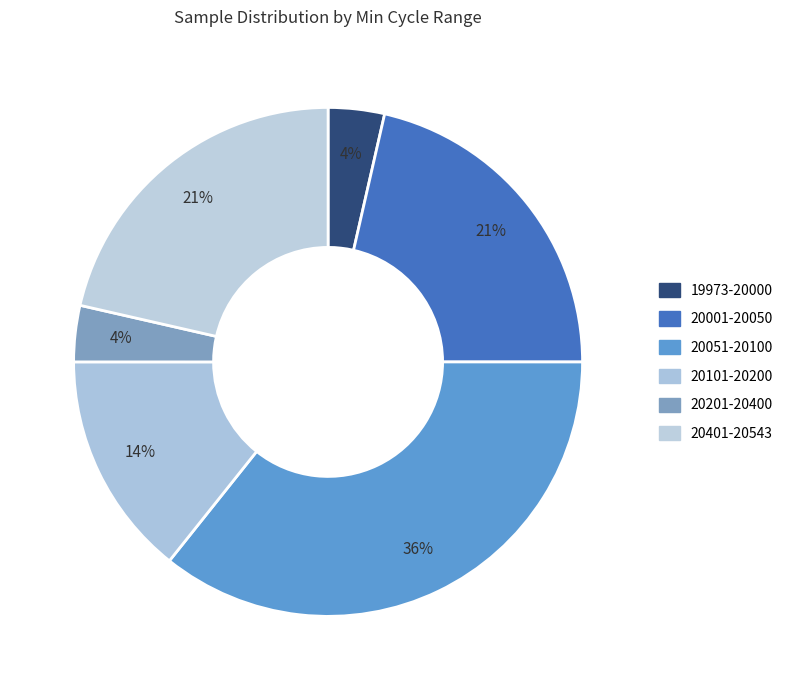

Count the number of slices in the pie.

6